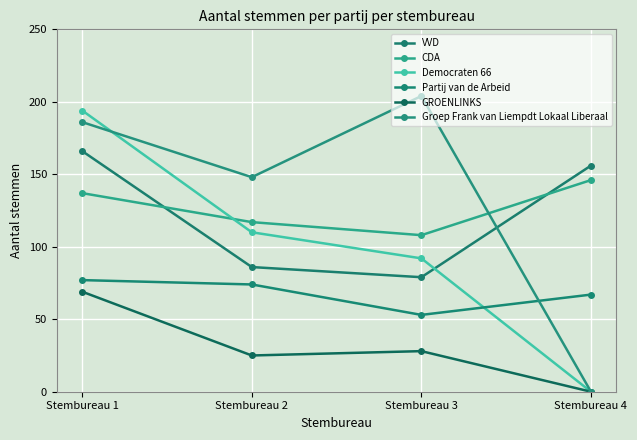

How many data points does each series have?

4